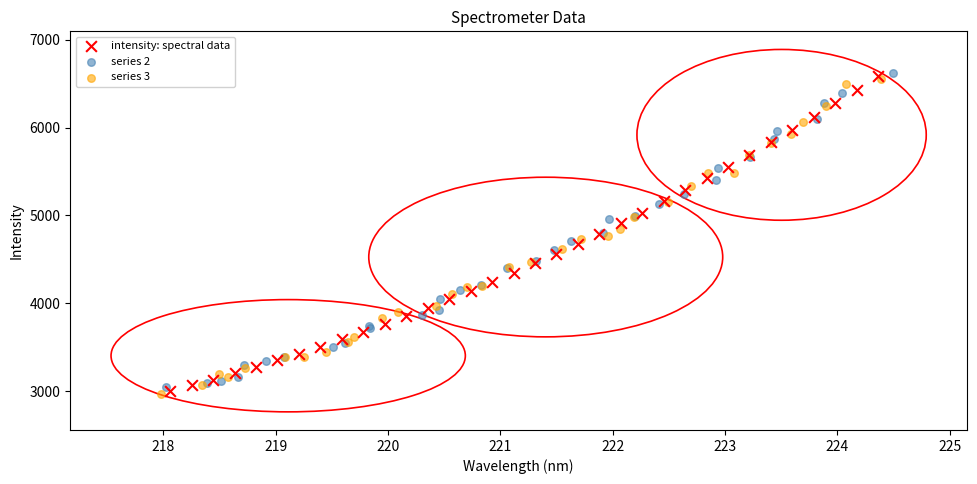

What are all the series names shown in the legend?

intensity: spectral data, series 2, series 3